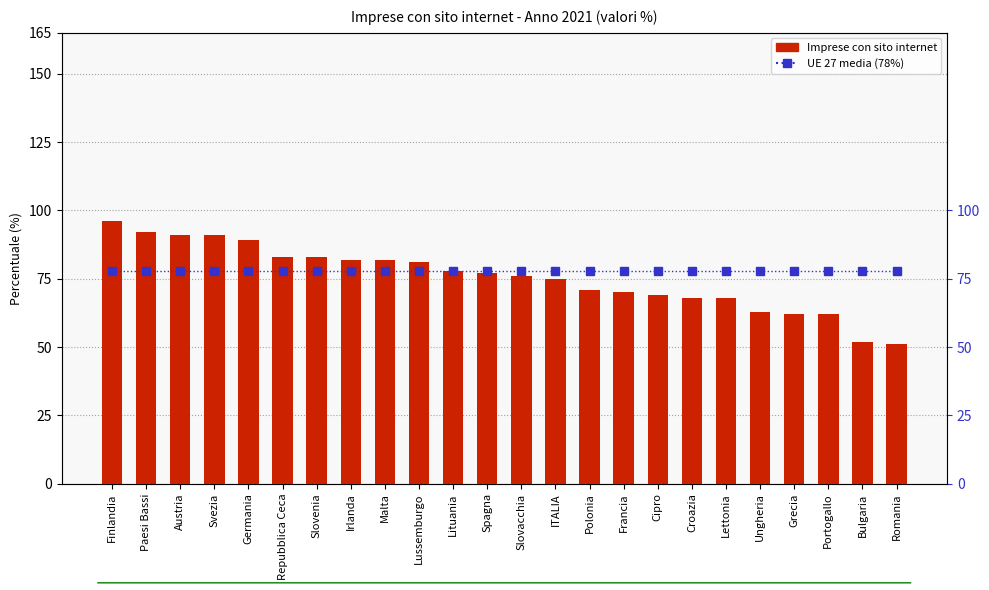

The value of UE 27 media at Malta is 25. True or false?

False